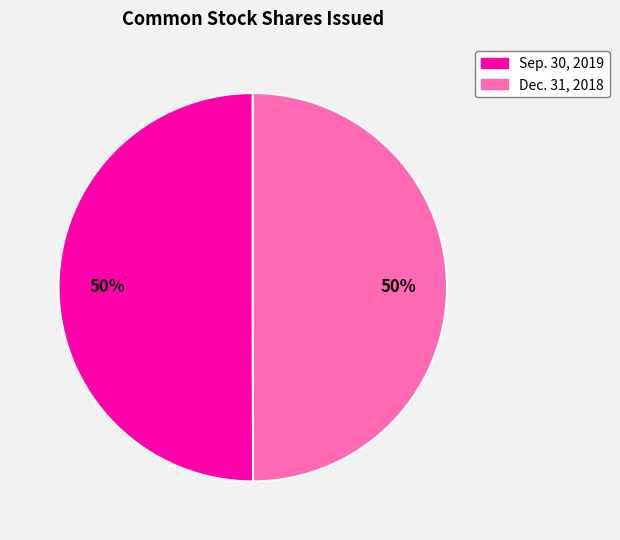

To the nearest percent, what is the average slice percentage?

50%